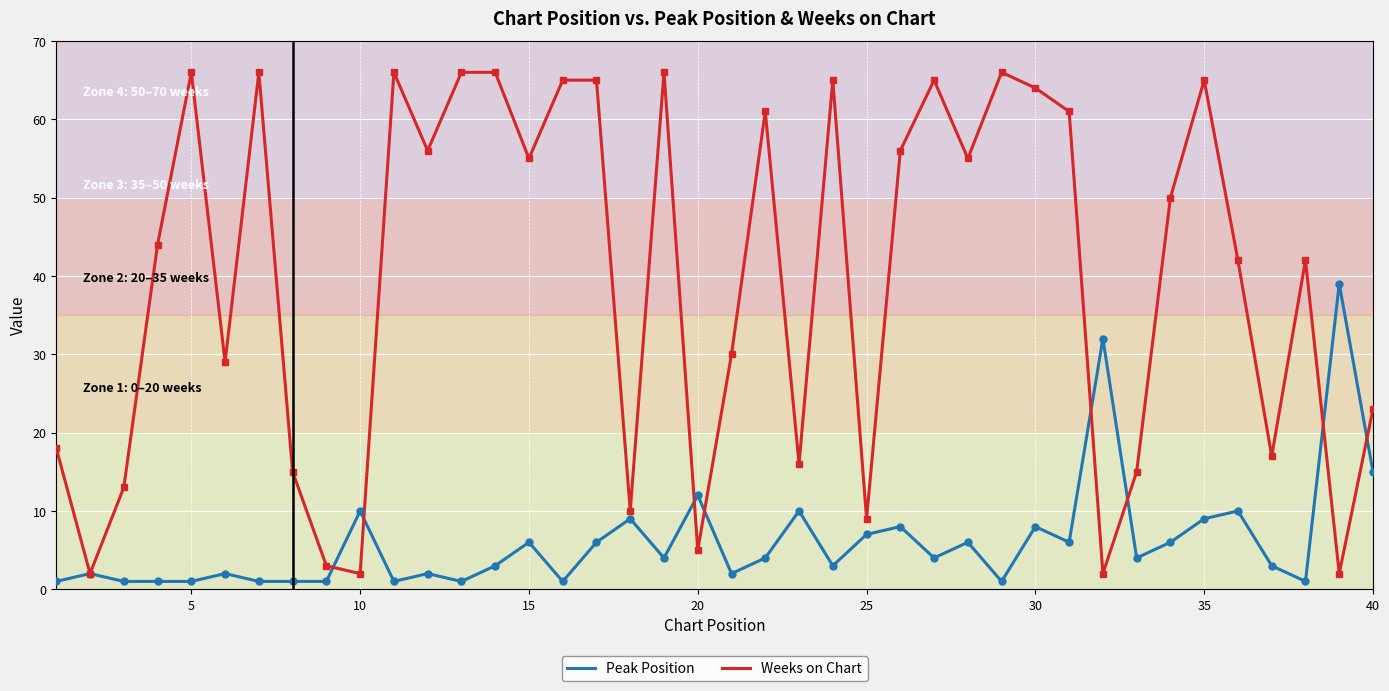

List the series in order of their peak value, lowest first.

Peak Position, Weeks on Chart